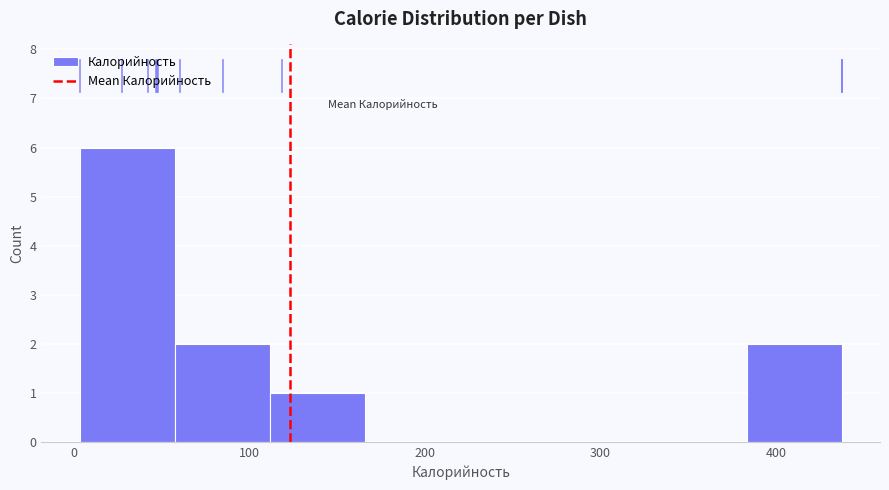

What is the height of the bar covering 60 to 110 on the x-axis? Neither the bar edges nor the heights are printed on the chart, so give them approximately, as read against the axes.

2